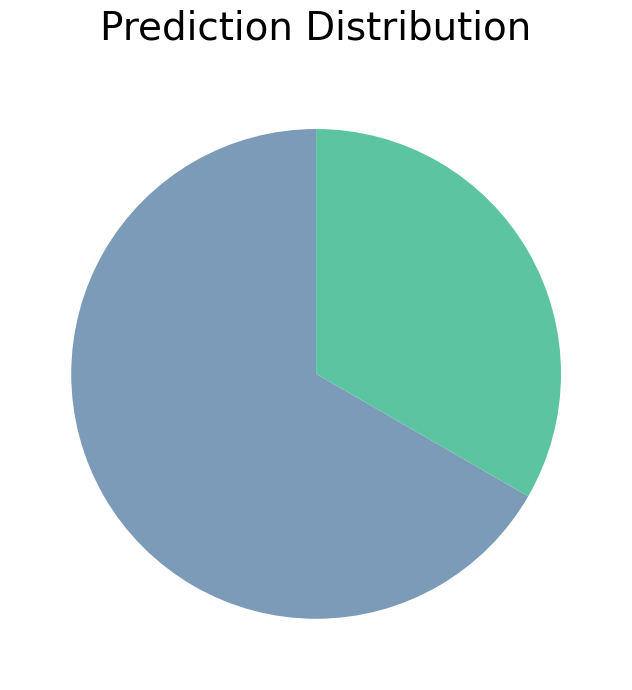

Is there any slice that represents more than half of the pie?

Yes